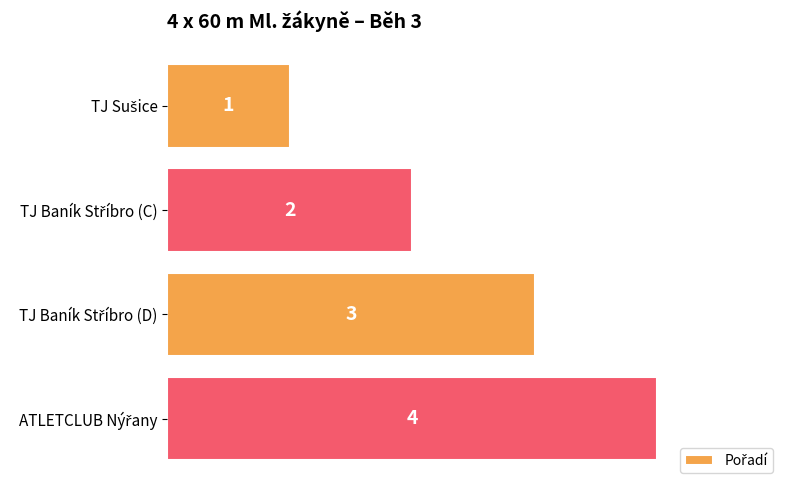

What is the value of the 2nd bar from the top?

2